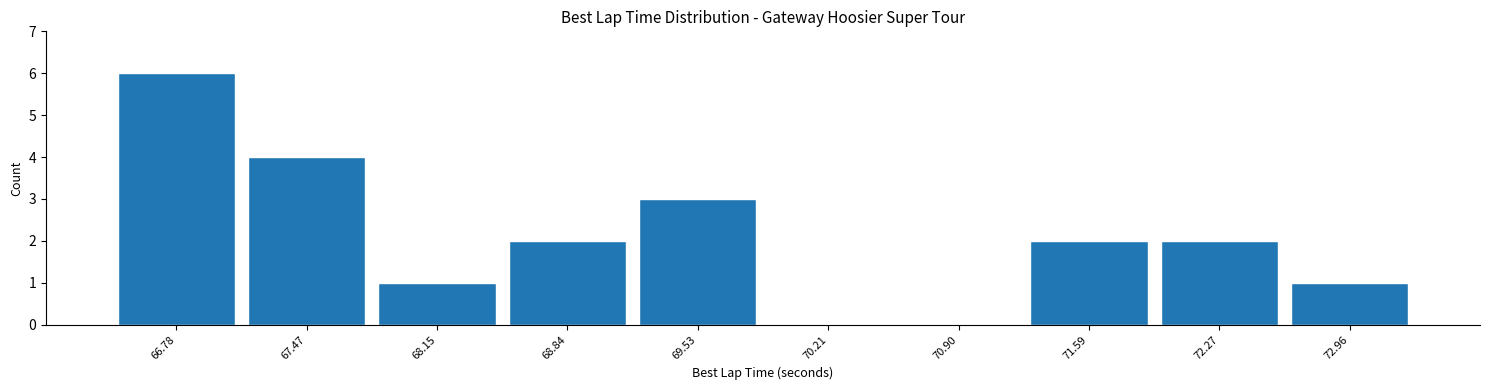

Reading left to right, transcribe this chart: for each bar, give the range it covers on the x-axis and its height. Neither the bar edges nor the heights are printed on the chart, so give them approximately, as read against the axes.

66.4 to 67.1: 6
67.1 to 67.8: 4
67.8 to 68.5: 1
68.5 to 69.2: 2
69.2 to 69.9: 3
69.9 to 70.6: 0
70.6 to 71.2: 0
71.2 to 71.9: 2
71.9 to 72.6: 2
72.6 to 73.3: 1